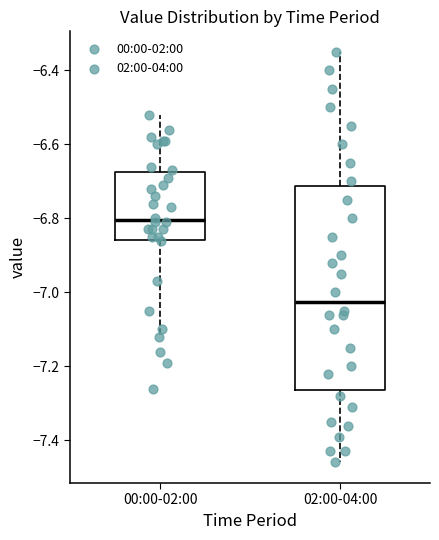

Reading left to right, read every box against the y-axis: the position of its median line, the range the box covers, and the ends of its whiskers. The values are not printed on the chart, so give them approximately, as read against the axis.

00:00-02:00: median -6.80, box -6.86 to -6.68, whiskers -7.12 to -6.52
02:00-04:00: median -7.02, box -7.26 to -6.72, whiskers -7.46 to -6.34